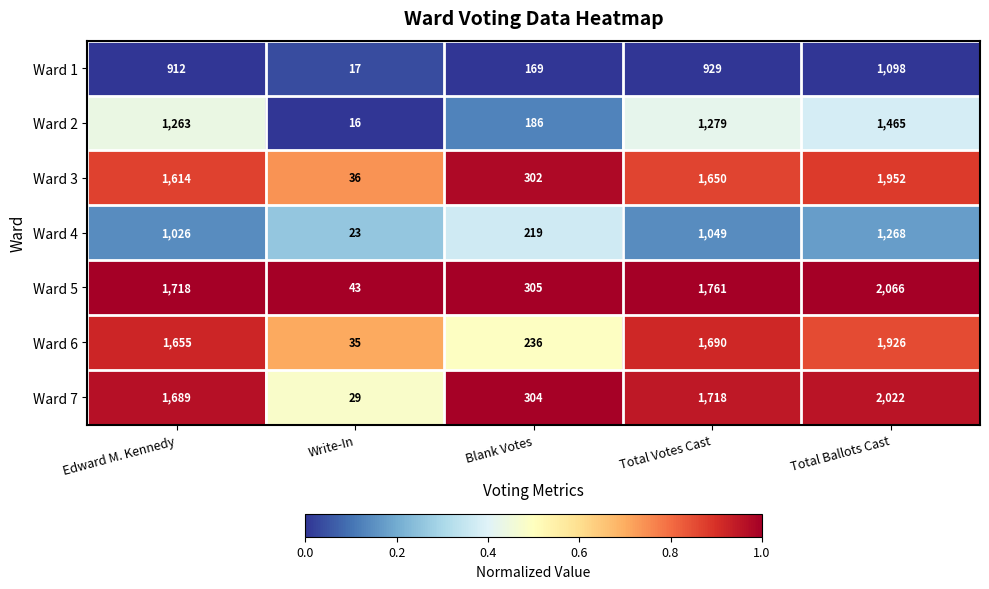

How many series are shown in this chart?

7